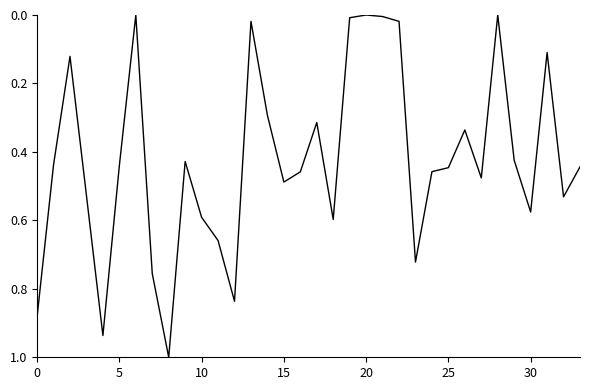

What is the difference between the maximum and minimum values?

1.0